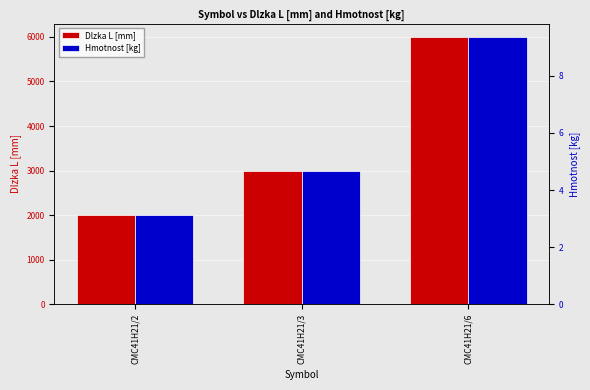

List the series in order of their peak value, lowest first.

Hmotnost [kg], Dlzka L [mm]